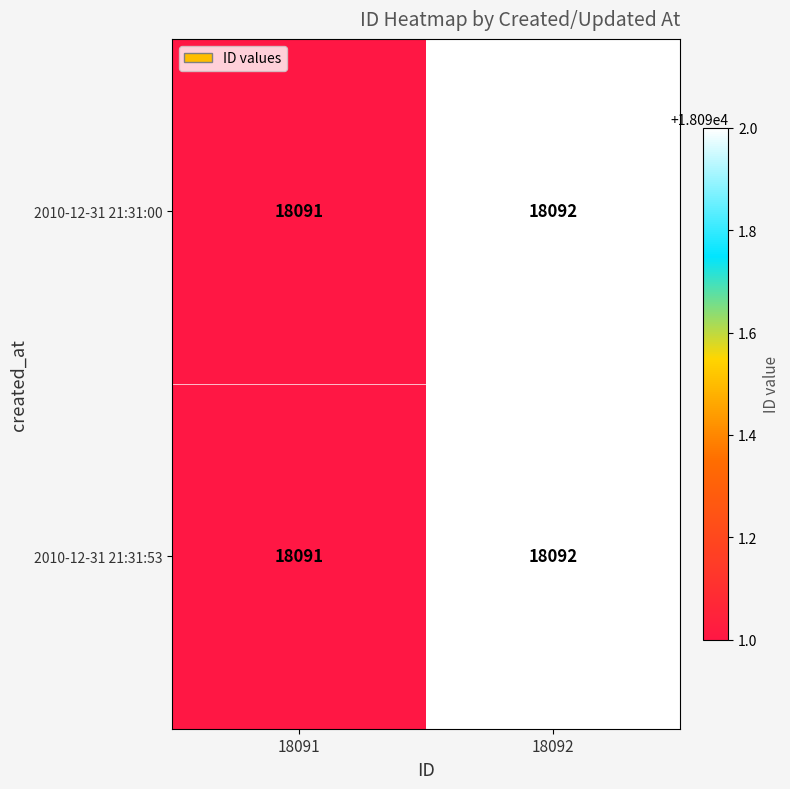

How many data points does each series have?

2